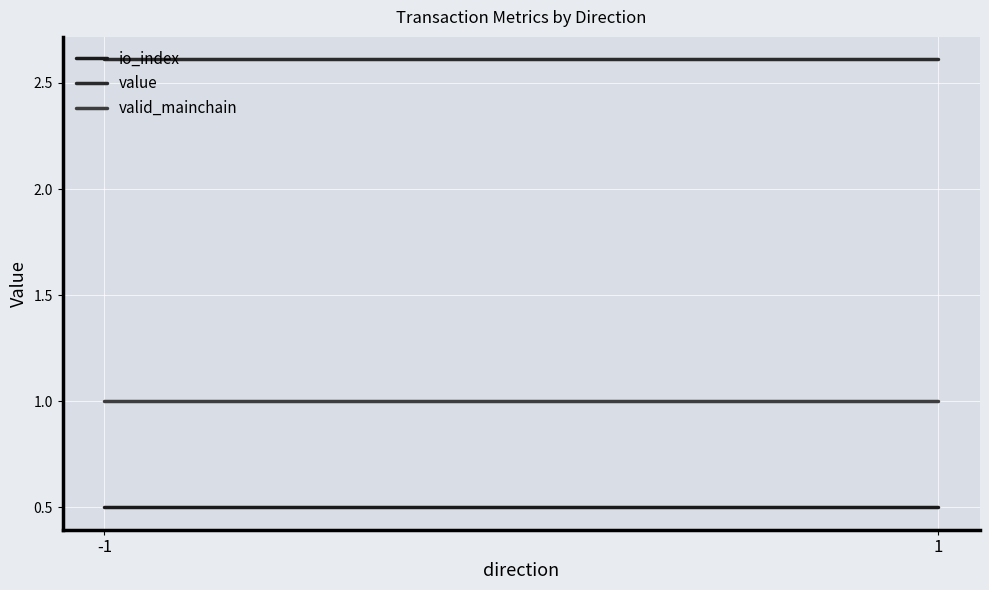

What is the highest value of the value series?

2.6